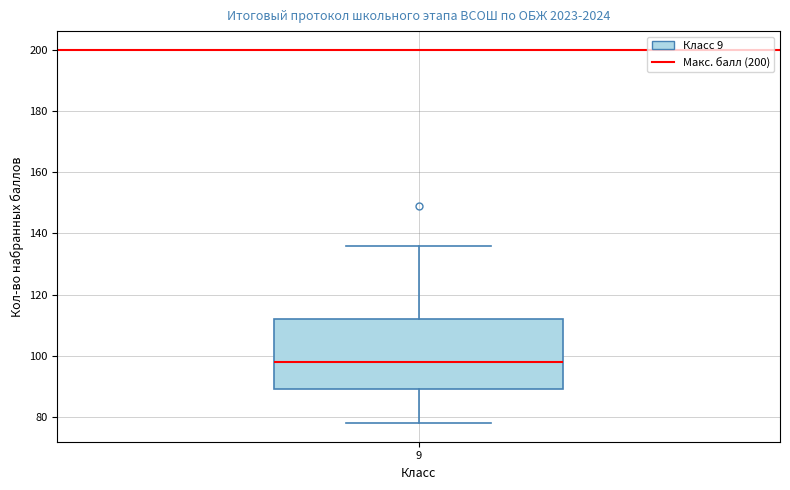

Read this box plot against the y-axis: the position of the median line, the range covered by the box, and the ends of both whiskers. The values are not printed on the chart, so give them approximately, as read against the axis.

median 98, box 90 to 112, whiskers 78 to 136